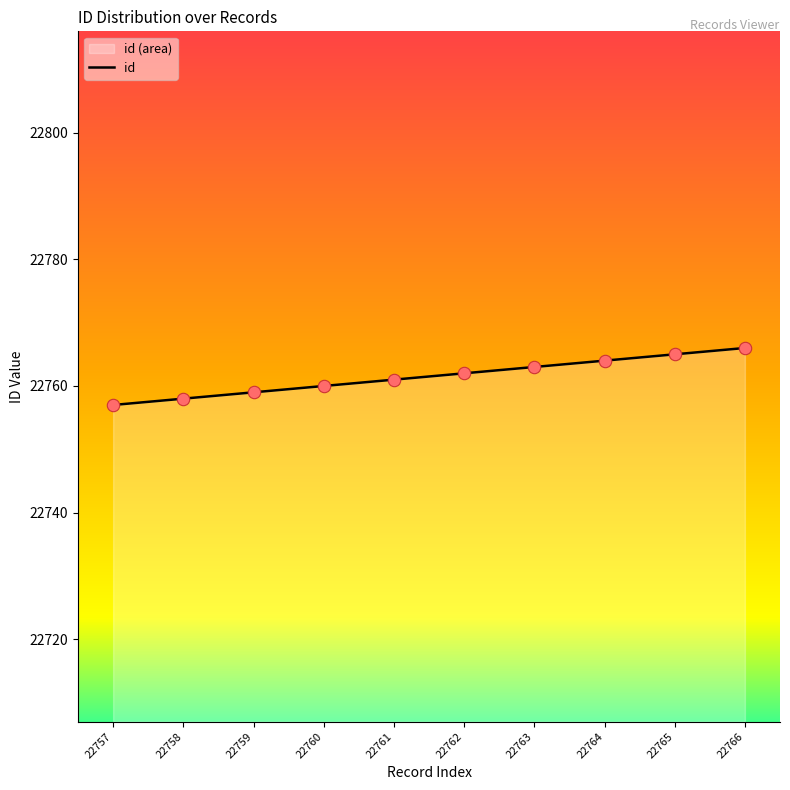

Between 22764 and 22758, which is larger?

22764